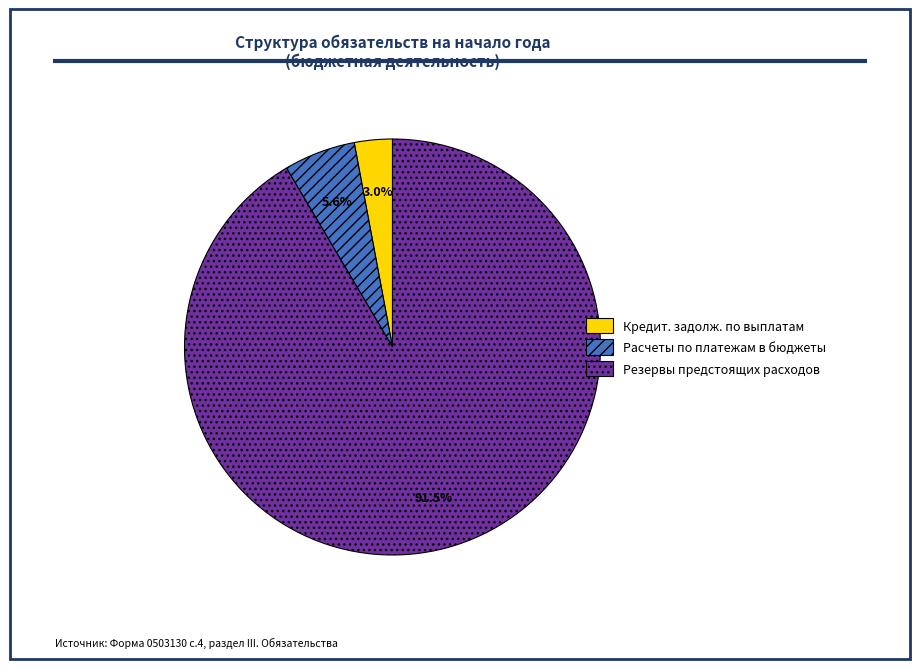

What is the majority slice?

Резервы предстоящих расходов